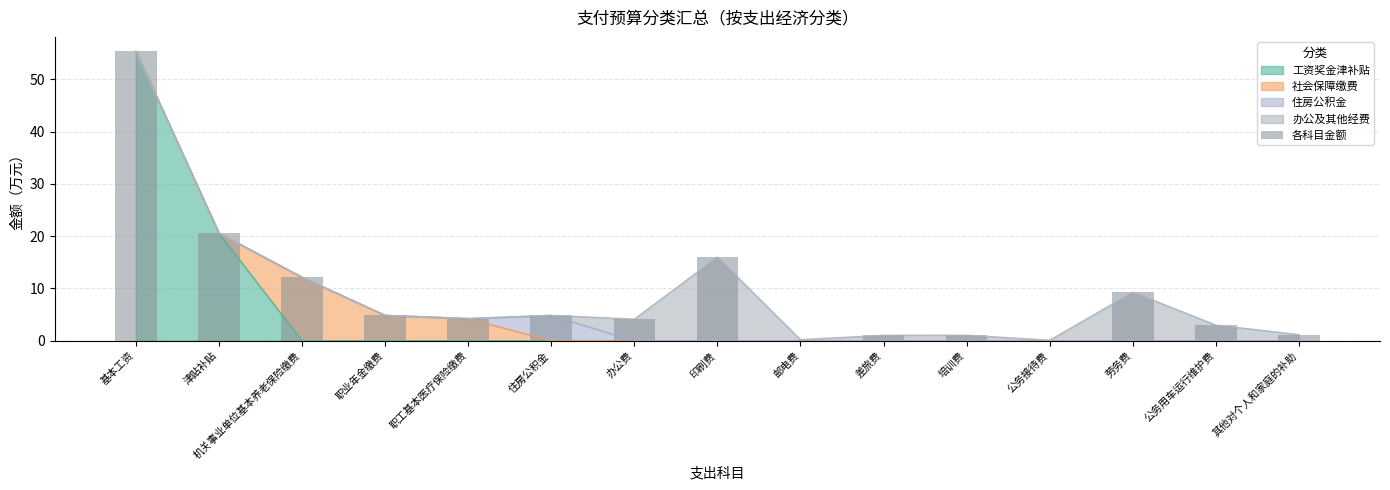

What position from the right is 其他对个人和家庭的补助?

1